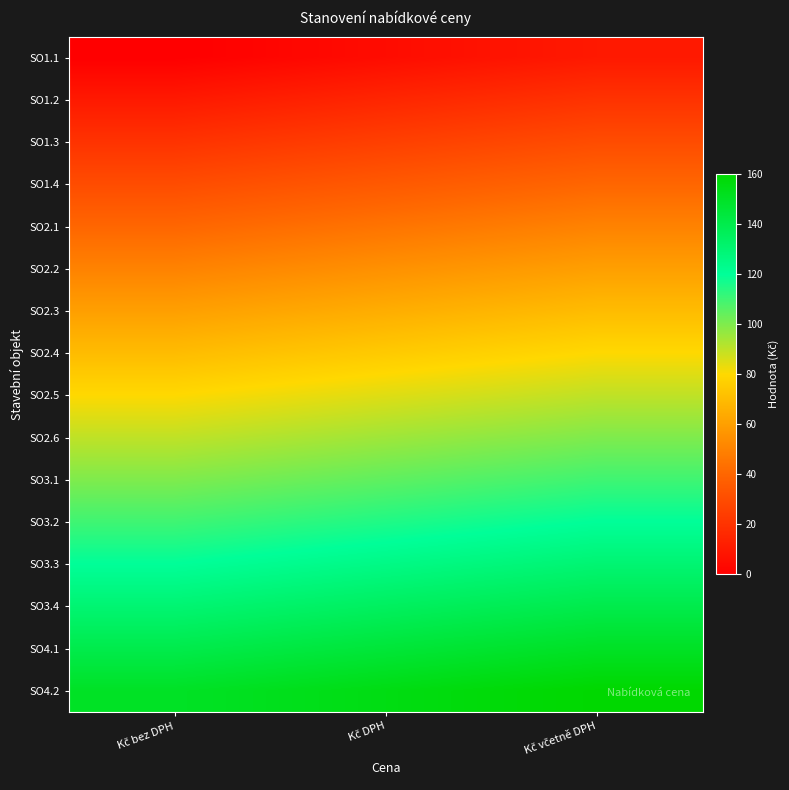

At which category is the sum across all series the highest?

Kč včetně DPH